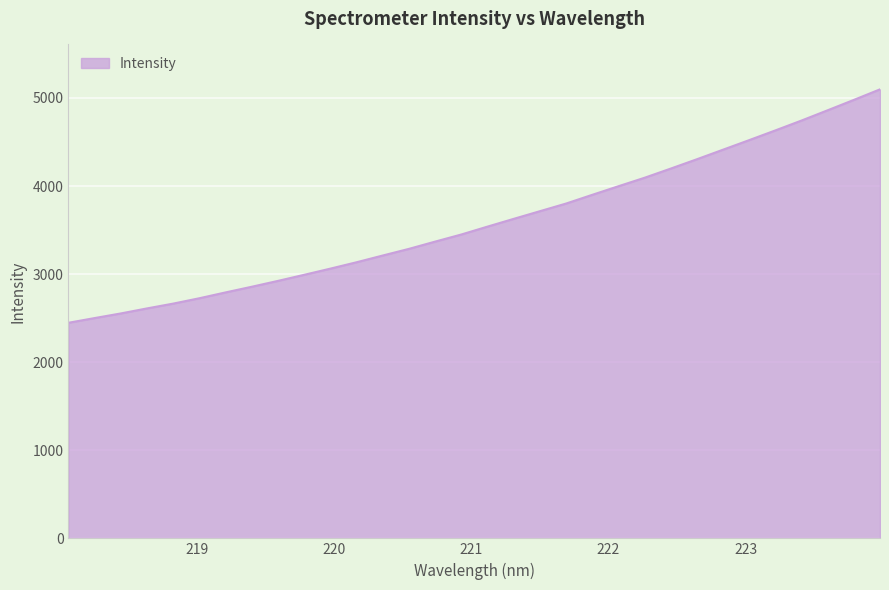

What is the minimum value shown in the chart?

2447.6